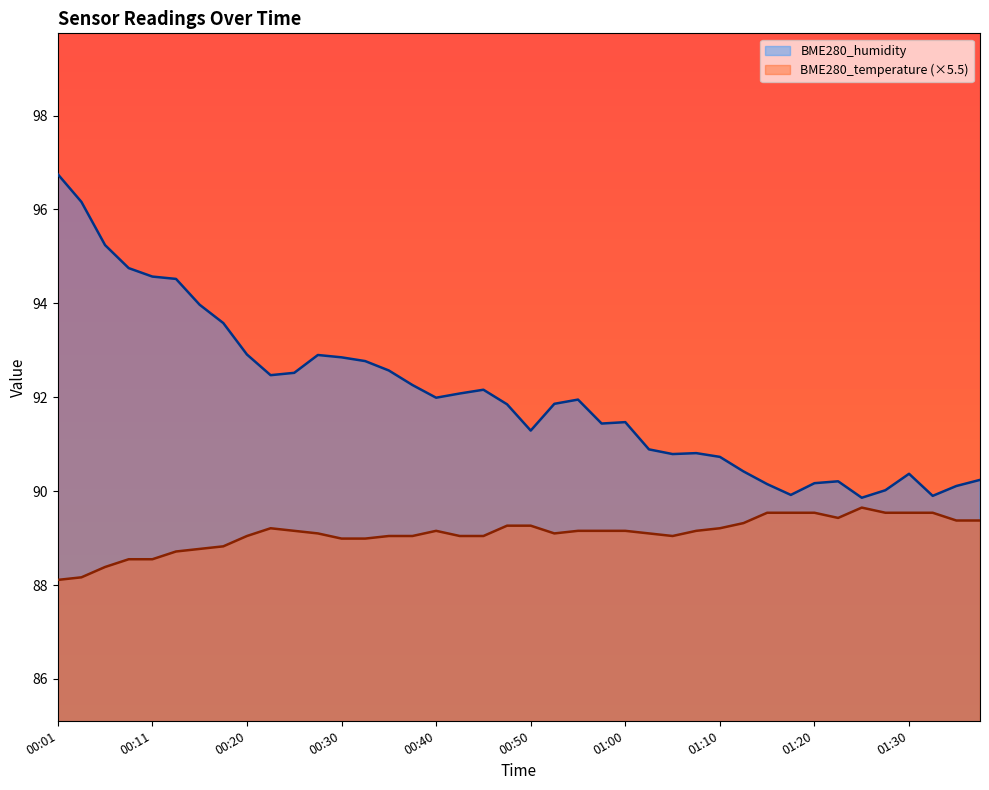

At which category is the sum across all series the highest?

00:01